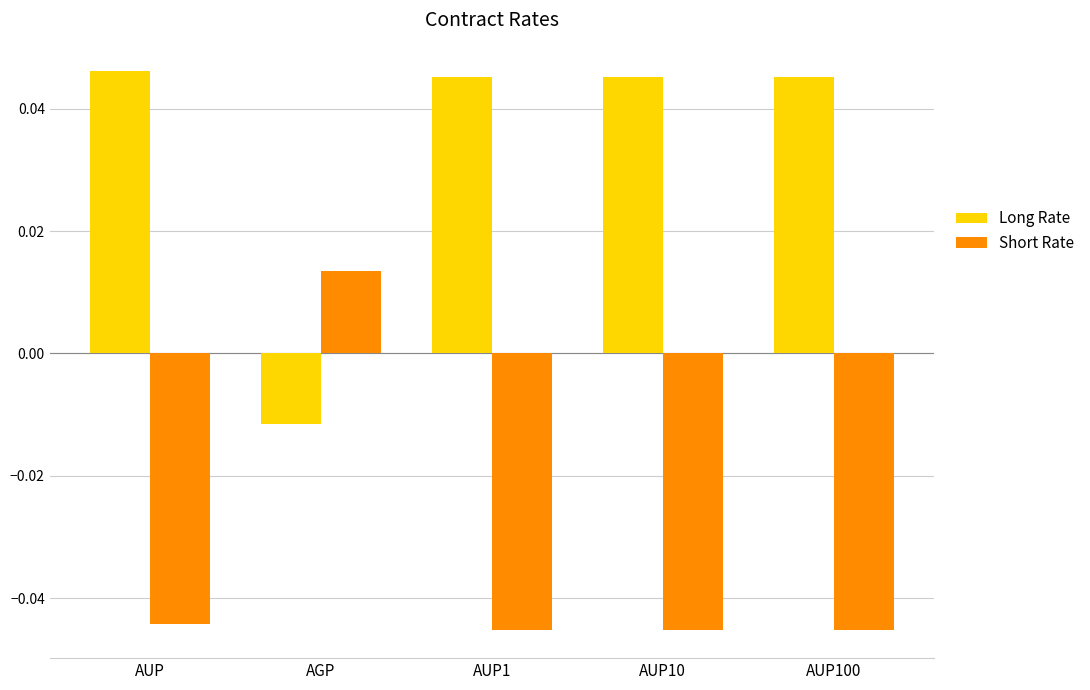

List the series in order of their overall mean, lowest first.

Short Rate, Long Rate